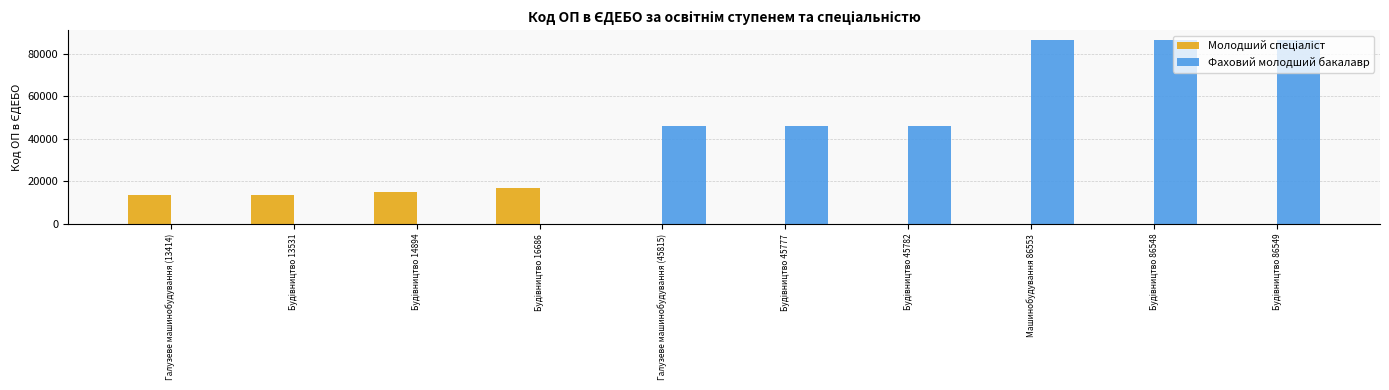

What is the total value across all series at Галузеве машинобудування (45815)?

45815